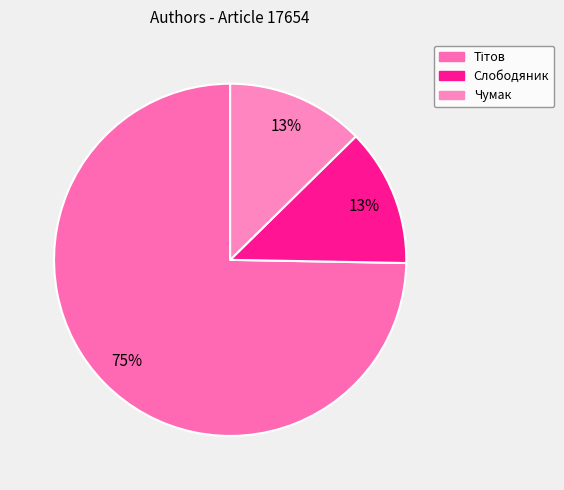

How many segments does this pie chart have?

3